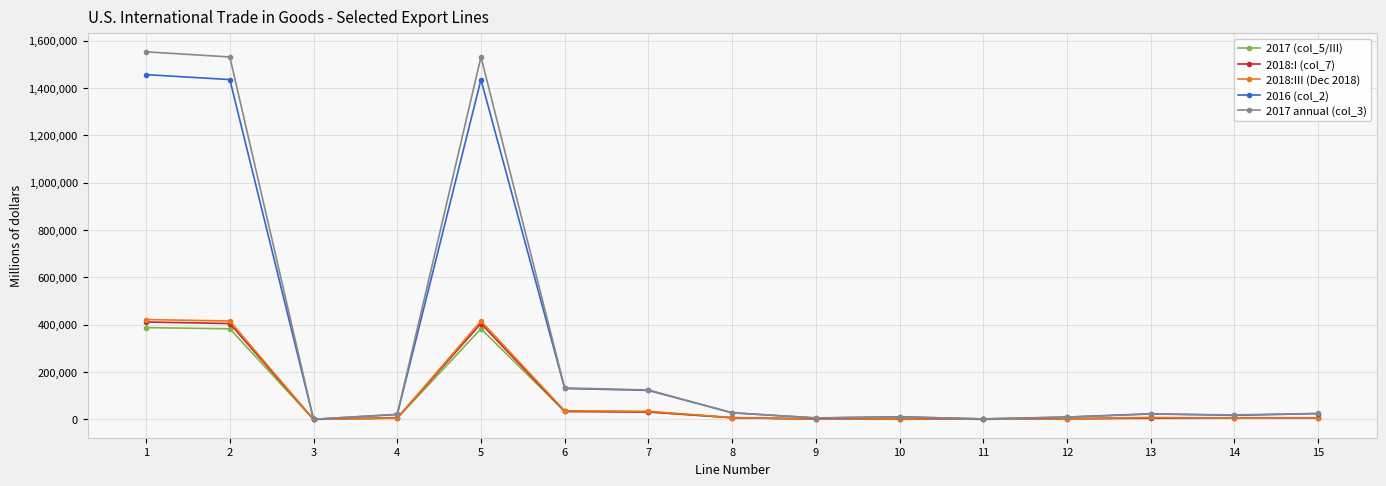

The value of 2016 (col_2) at 6 is 130519. True or false?

True